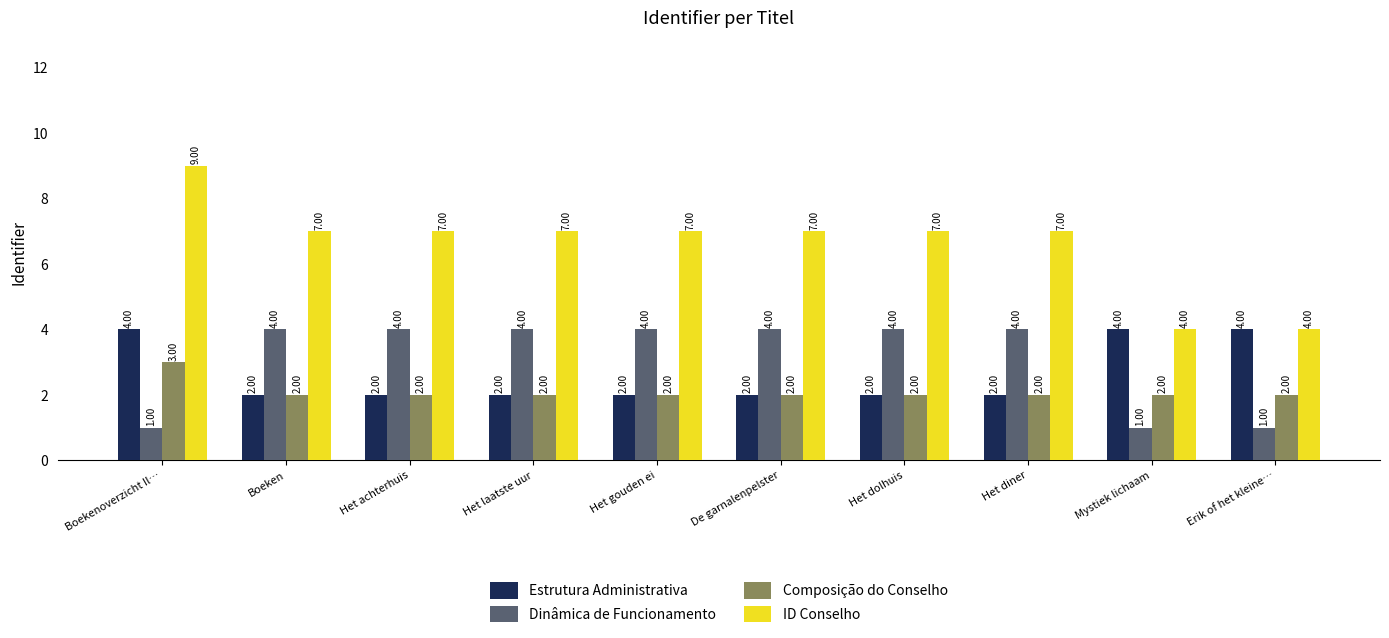

Which series has the widest spread of values?

ID Conselho